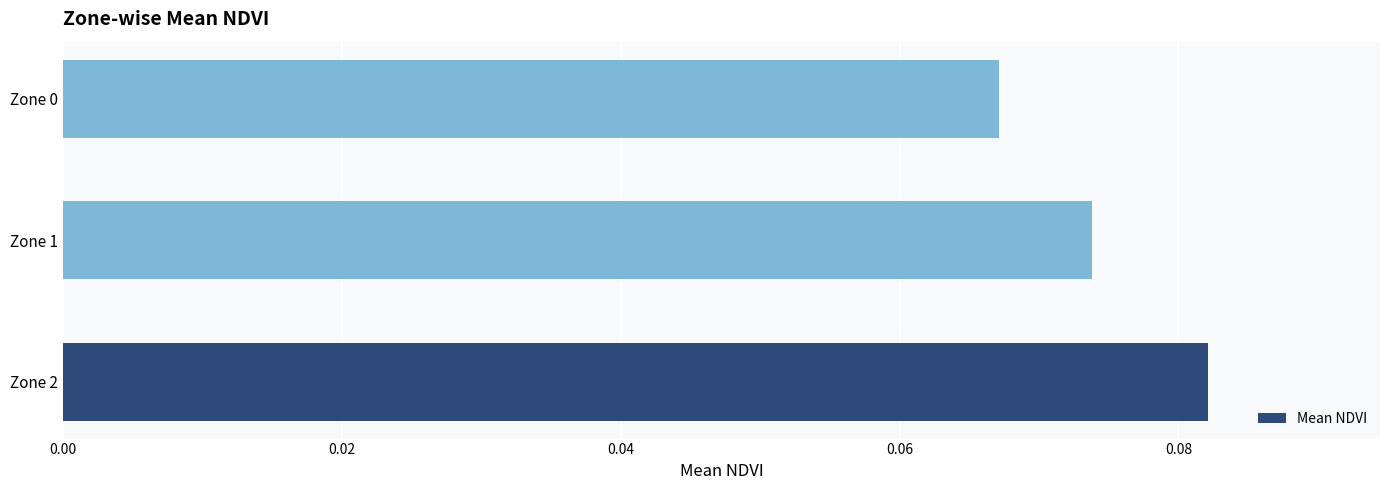

At which category does the chart reach its minimum across all series?

Zone 0